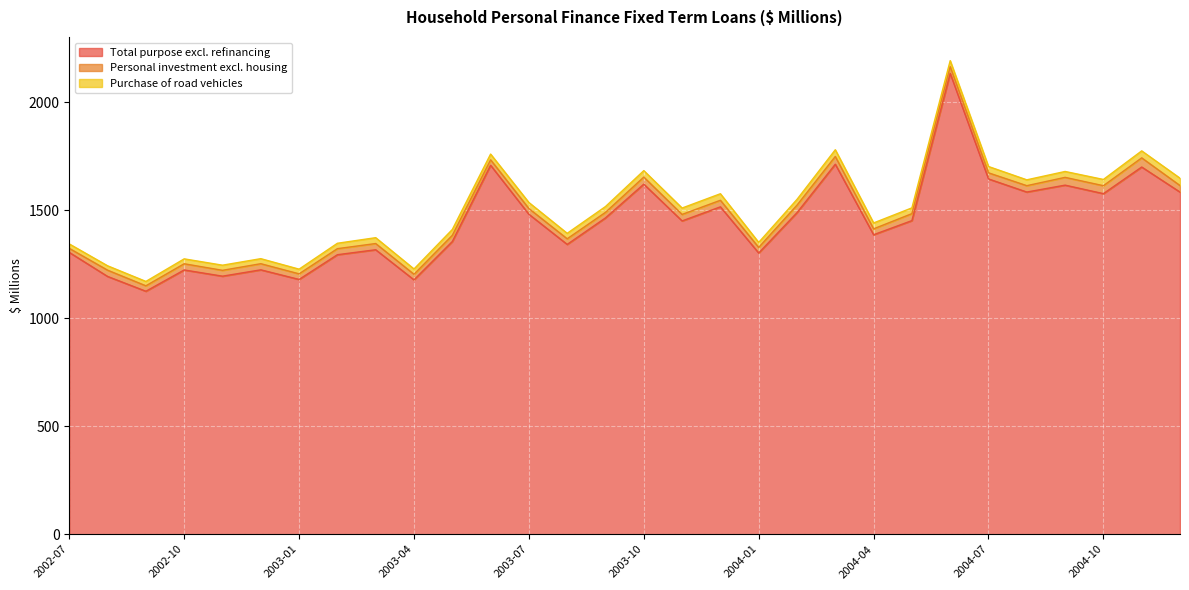

The value of Purchase of road vehicles at 2004-02 is 26.7. True or false?

True